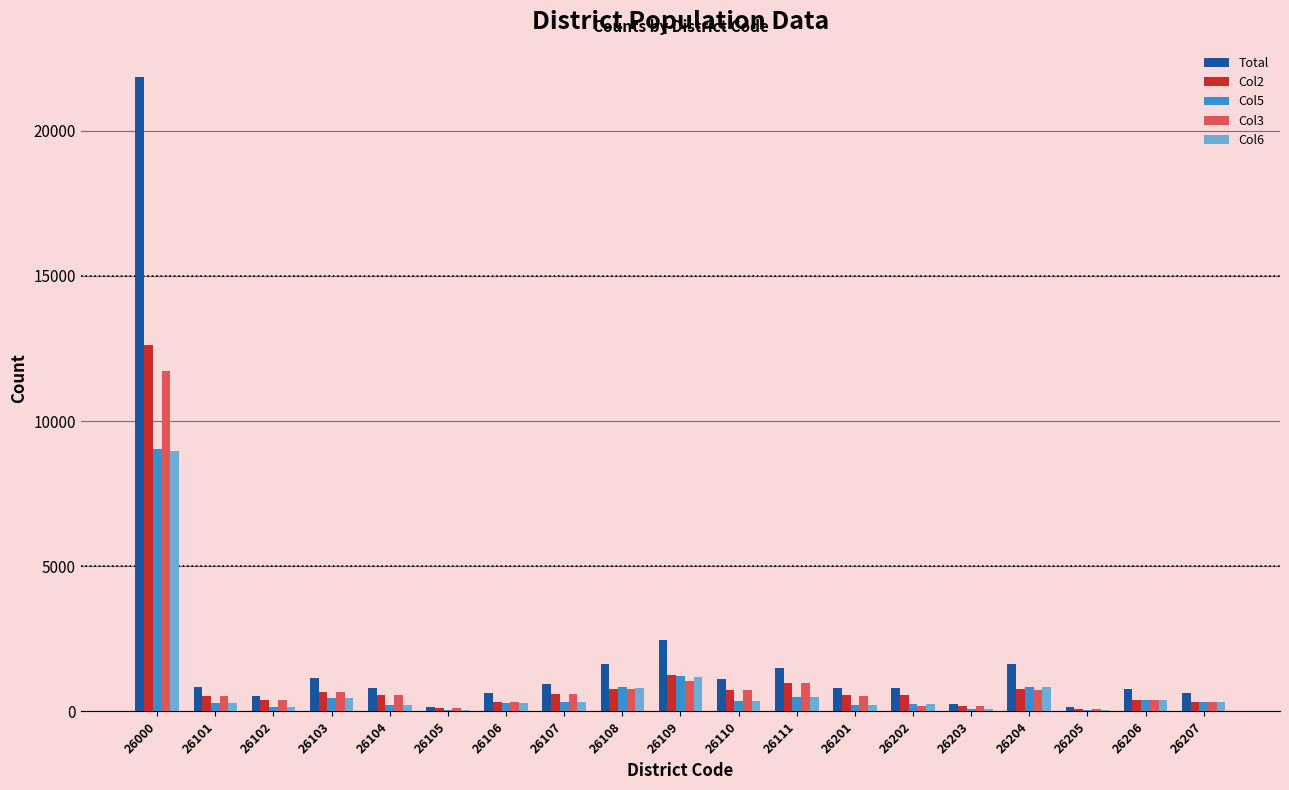

Which category has the highest value across all series?

26000